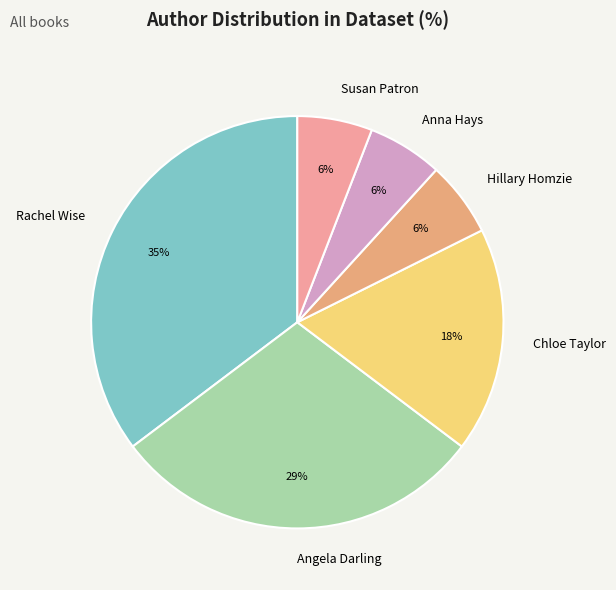

To the nearest percent, what portion does Chloe Taylor represent?

18%